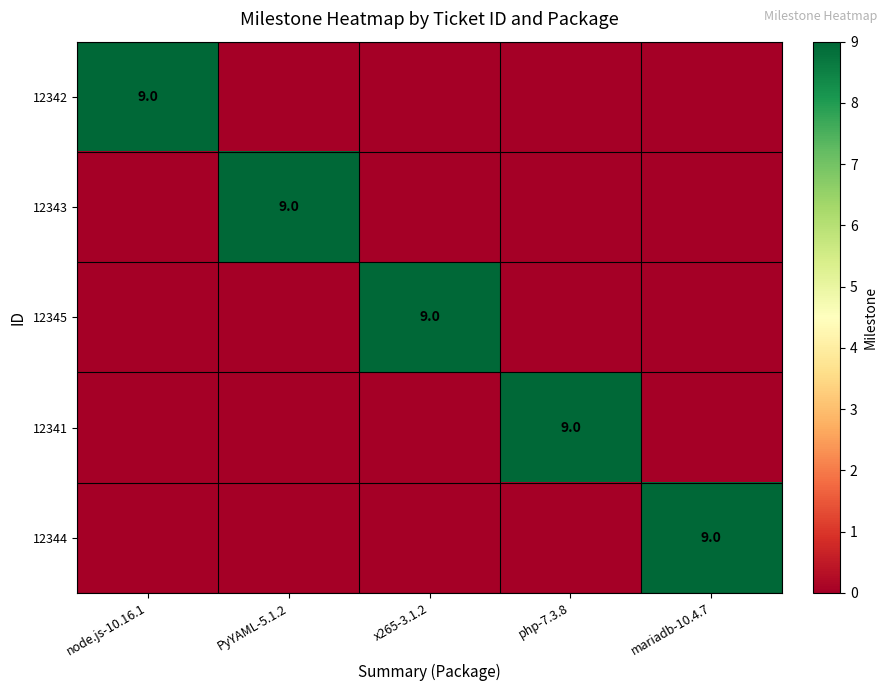

The 12341 series shows 4 at PyYAML-5.1.2. True or false?

False